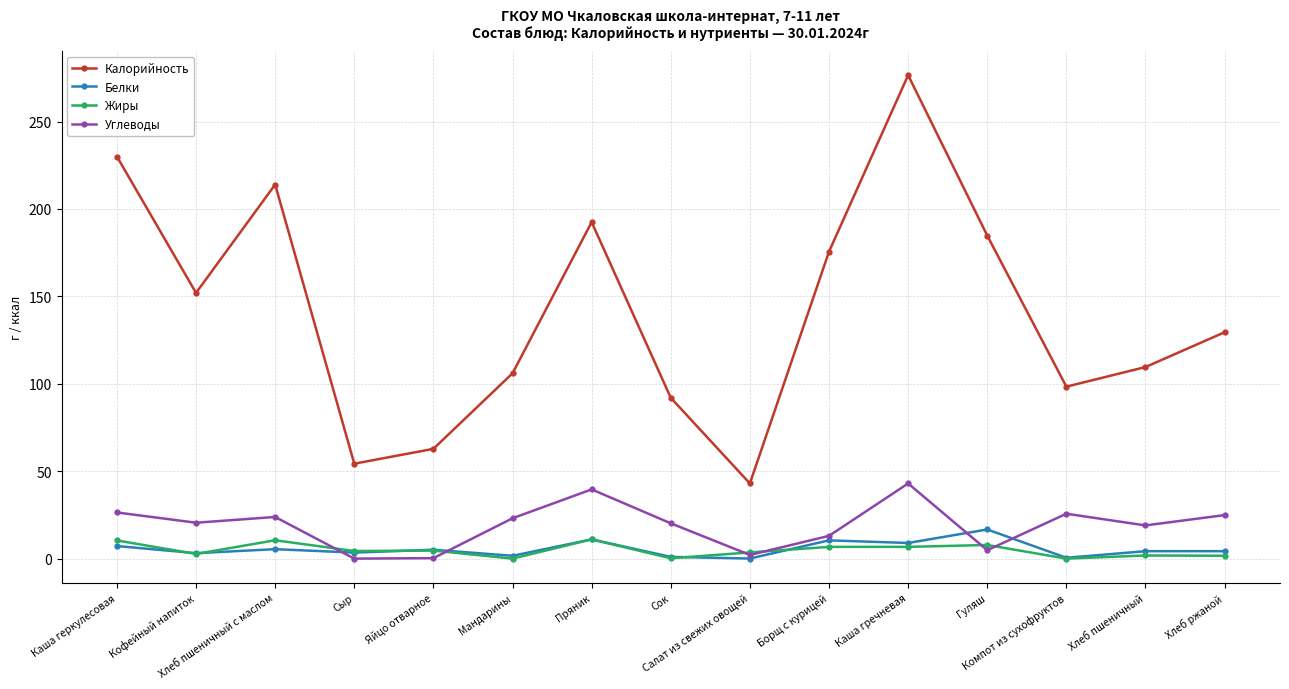

What is the average value of the Белки series?

5.5